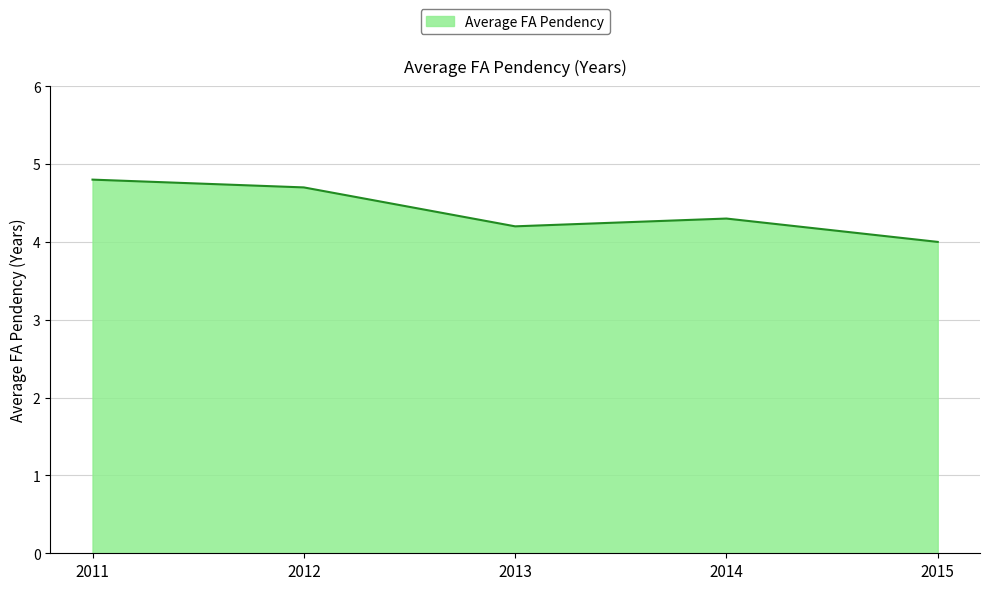

What is the maximum value shown in the chart?

4.8